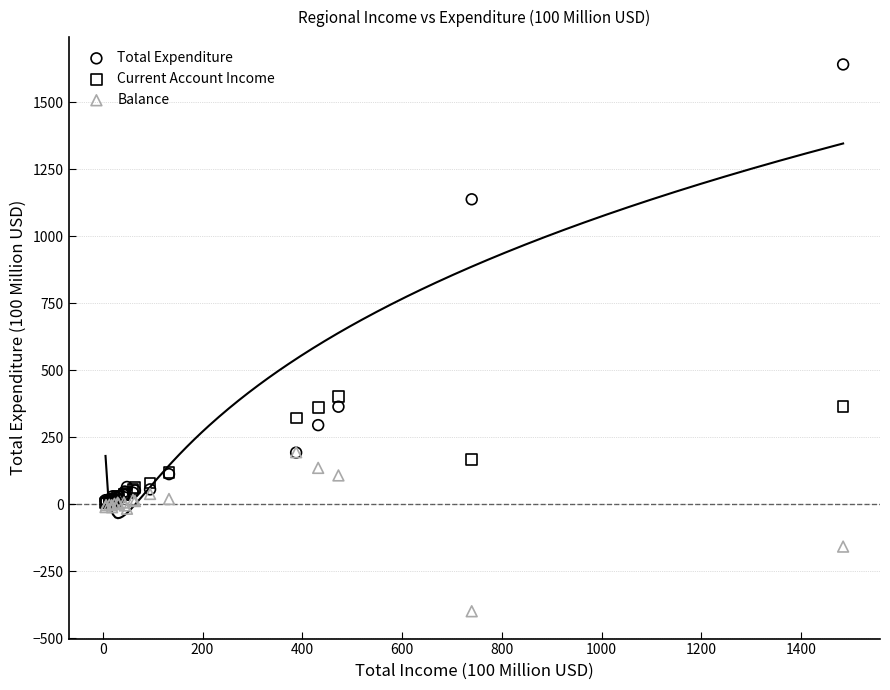

In the Balance series, what Y value is closest to -102?

-157.6